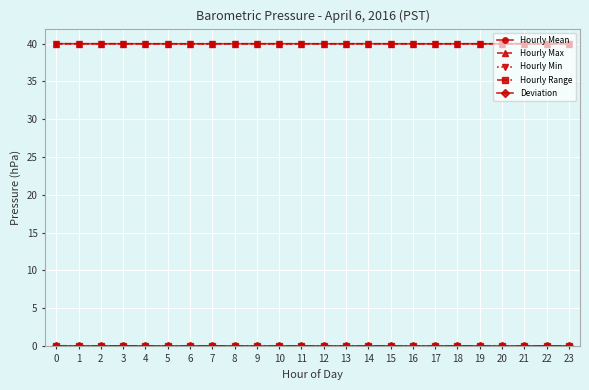

The value of Hourly Mean at 3 is 40.0. True or false?

True